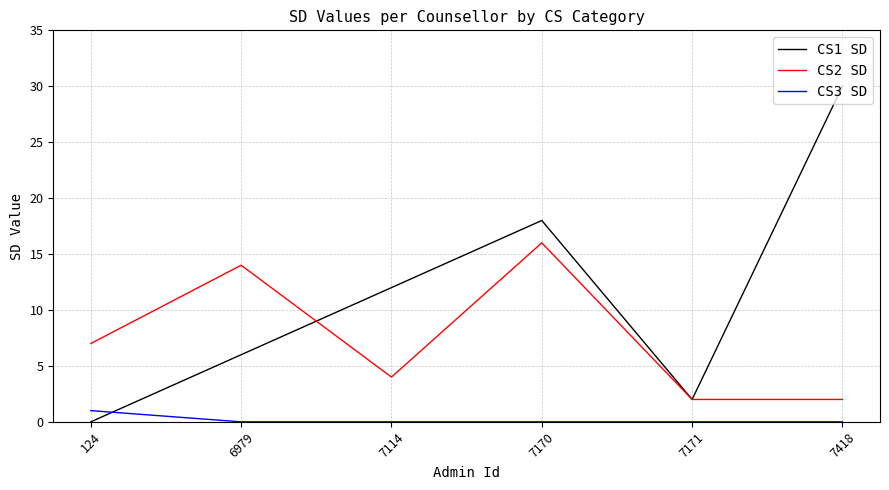

How many positive values does the CS1 SD series have?

5